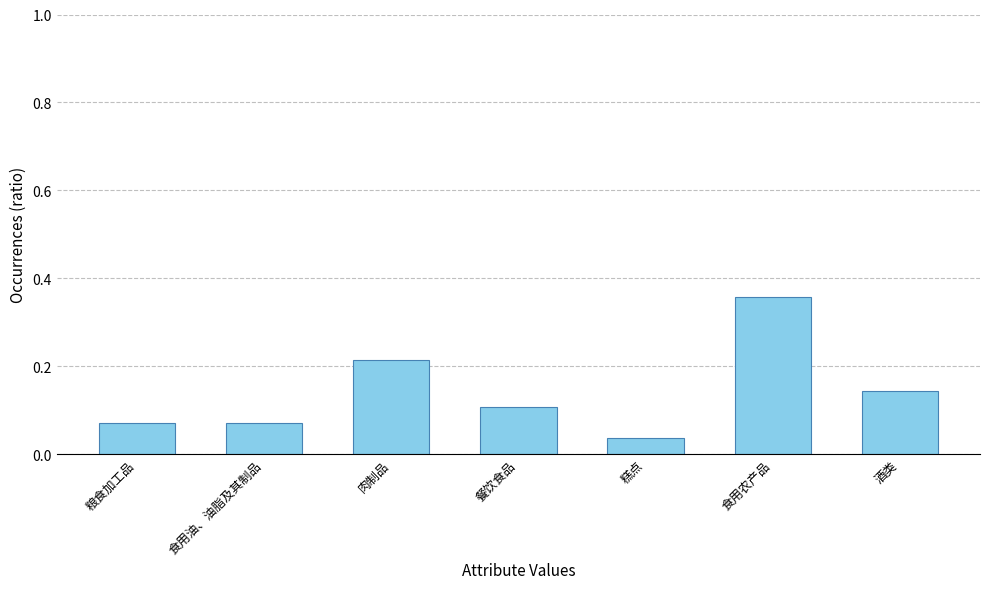

How many values are between 0 and 1?

7